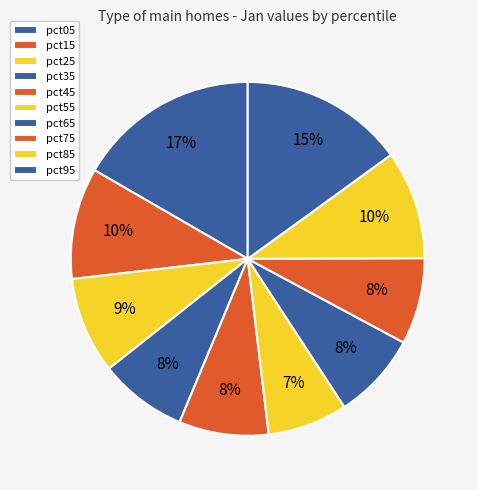

How many slices are in this pie chart?

10